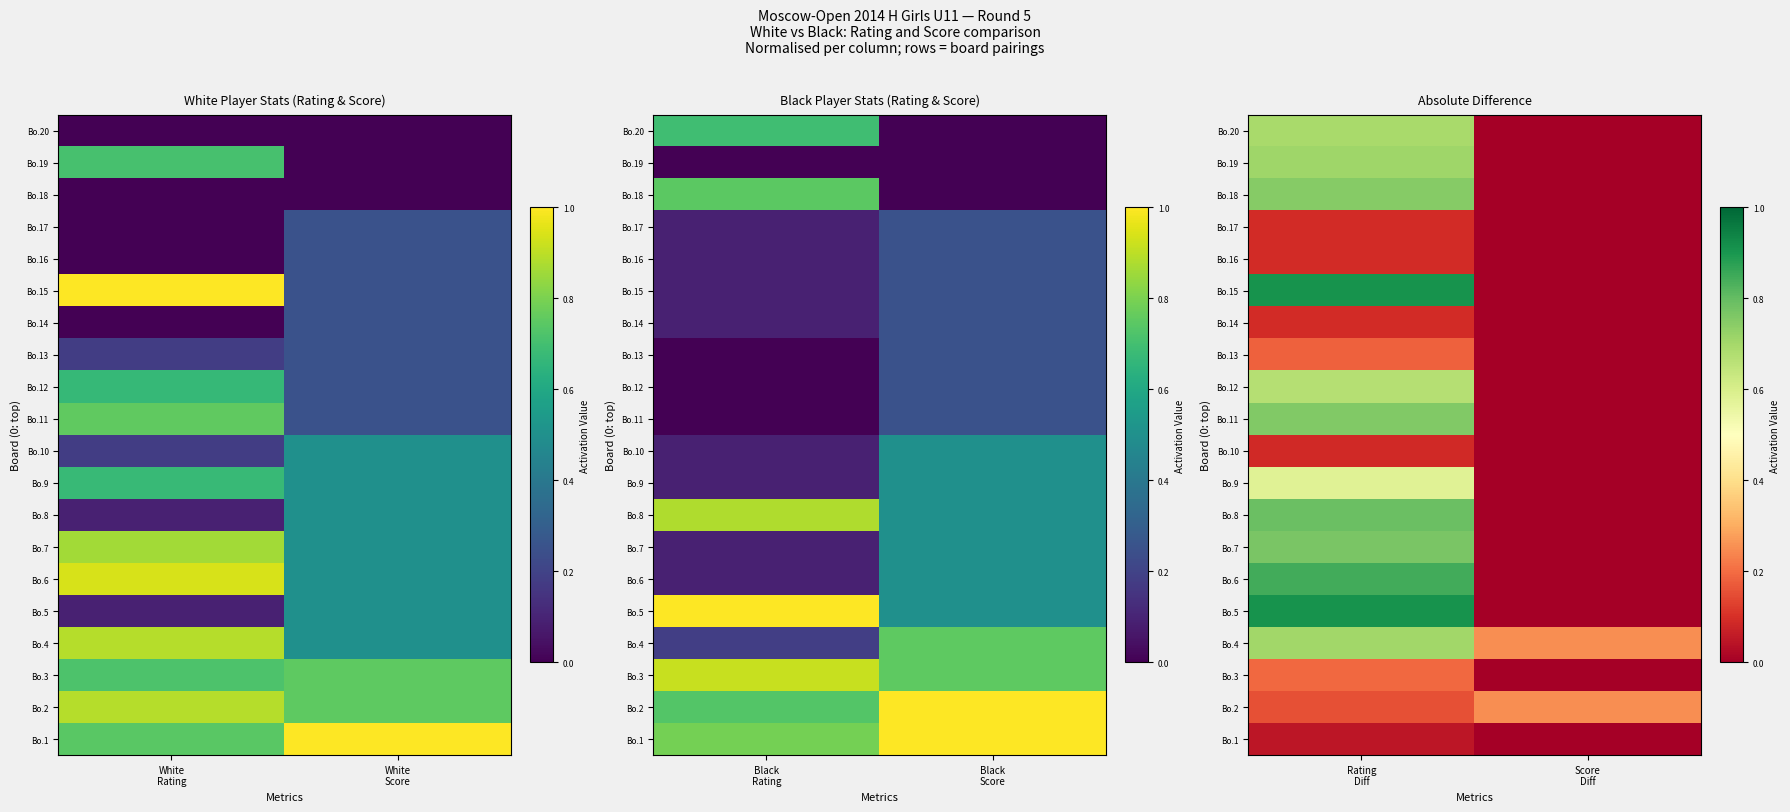

The Bo.17 series shows 0.1 at Score Diff. True or false?

False